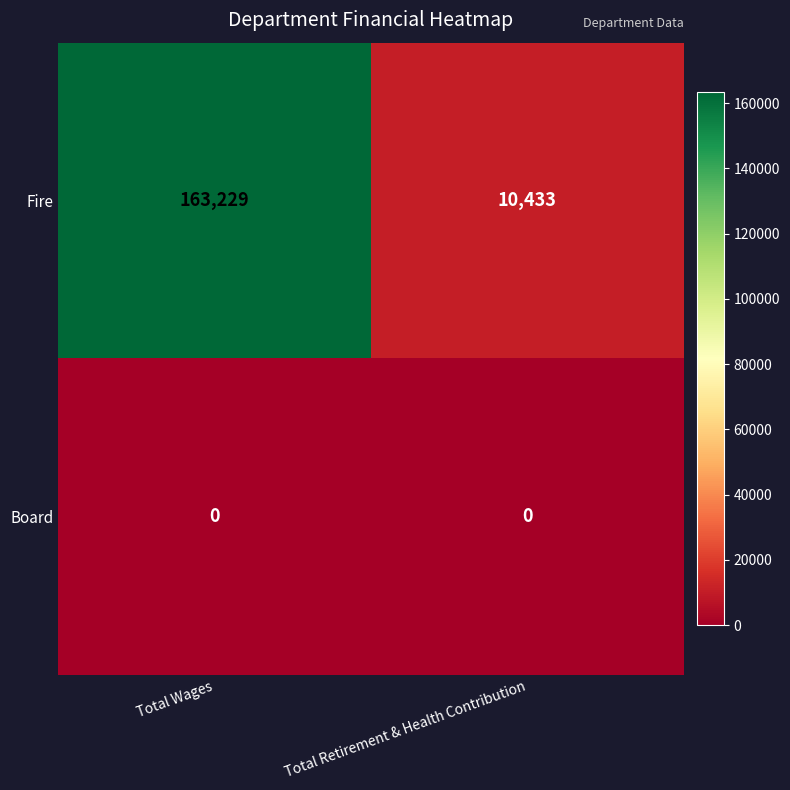

What is the total value across all series at Total Retirement & Health Contribution?

10433